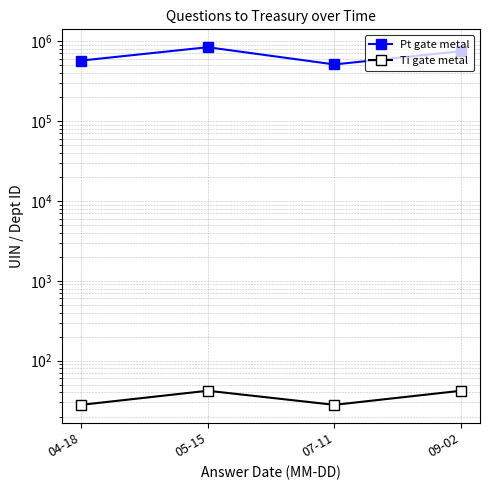

List the series in order of their peak value, highest first.

Pt gate metal, Ti gate metal